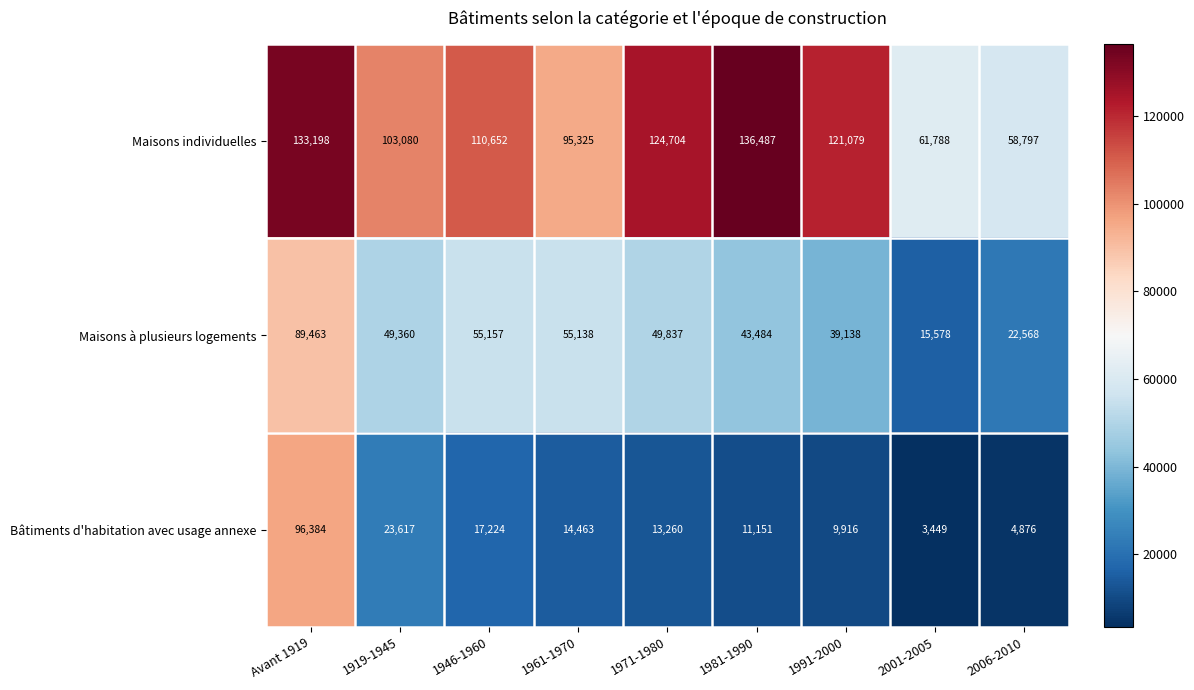

What is the difference between the maximum and minimum values in the Maisons individuelles series?

77690